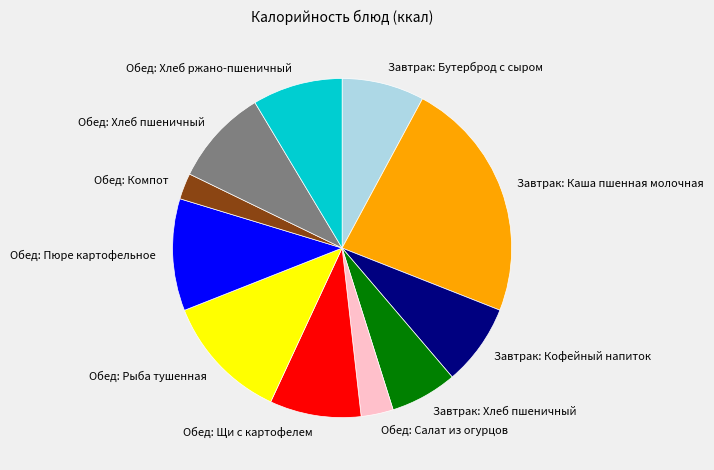

Is it true that Обед: Рыба тушенная is 7% of the pie?

False